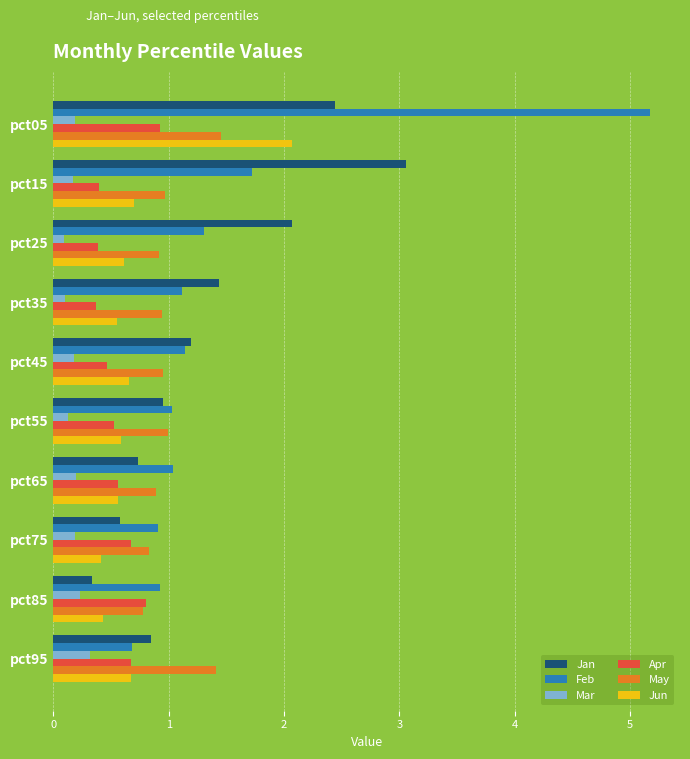

What is the sum of all Apr values?

5.8